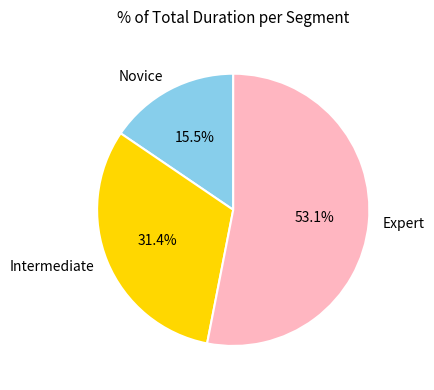

The Expert slice represents 53% of the pie. True or false?

True